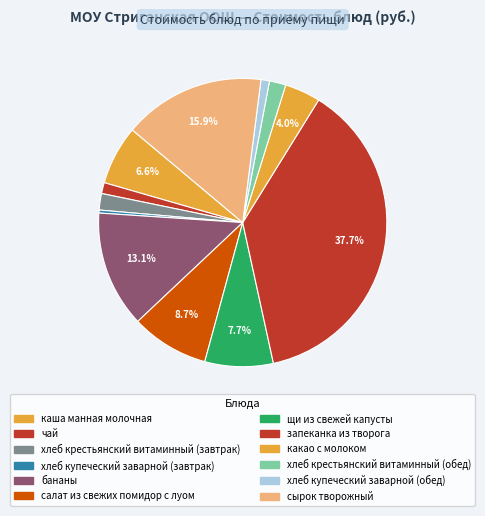

To the nearest percent, what percentage of the pie is хлеб крестьянский витаминный (обед)?

2%